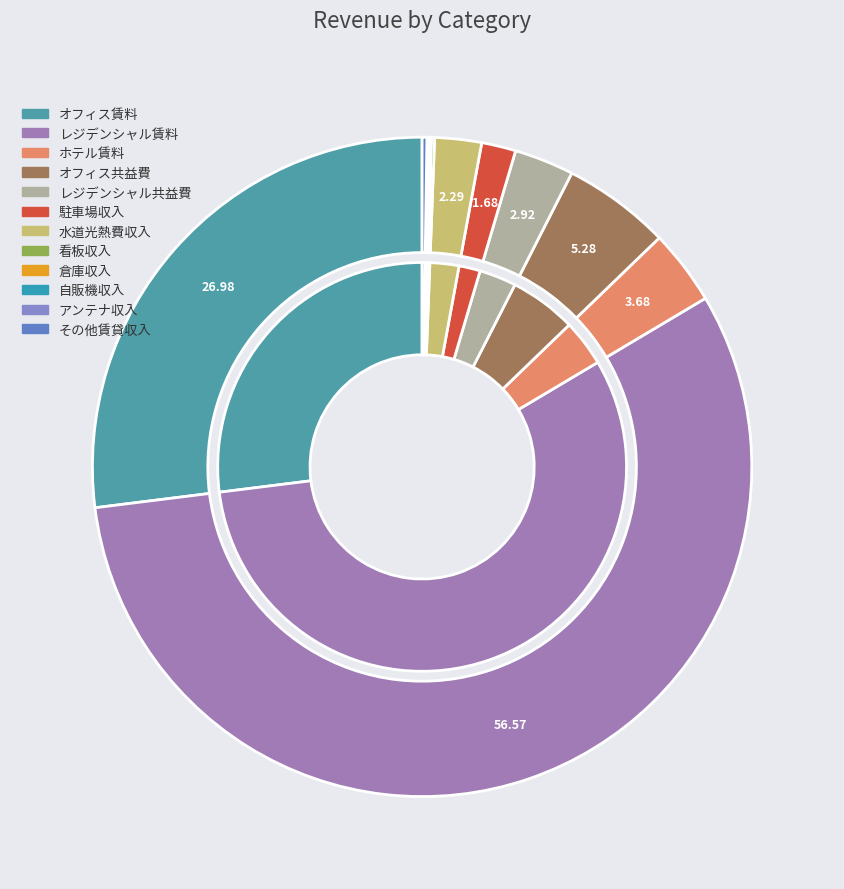

Count the number of slices in the pie.

12